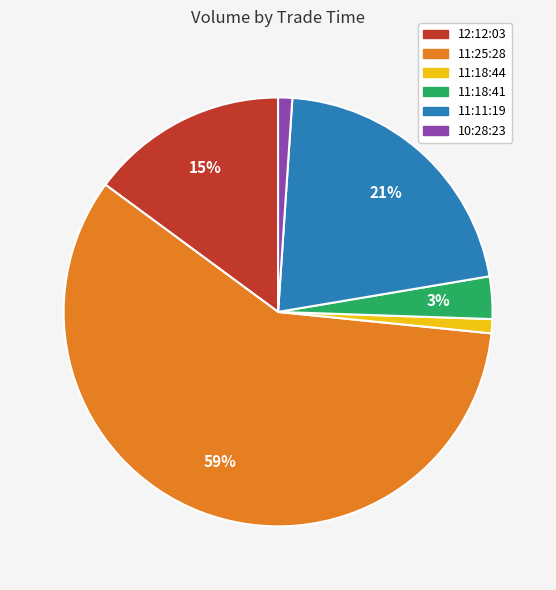

Is it true that 10:28:23 is 11% of the pie?

False